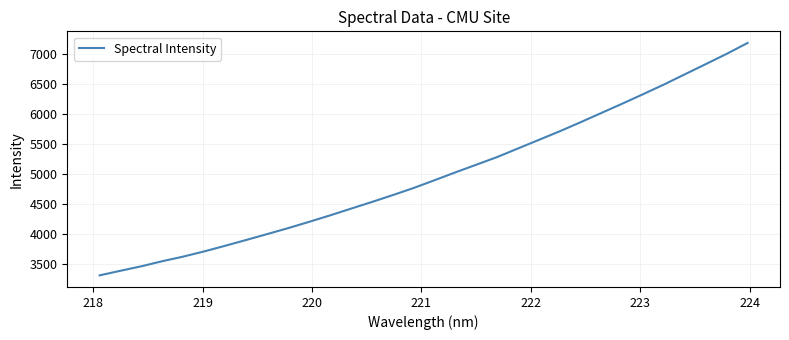

What is the maximum value shown in the chart?

7182.5